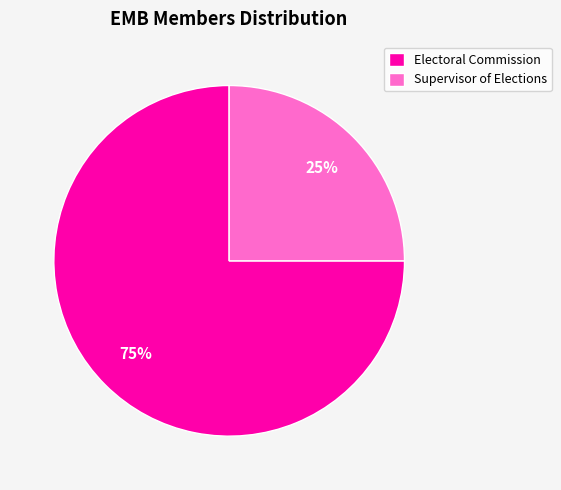

Does Electoral Commission account for over 50% of the chart?

Yes